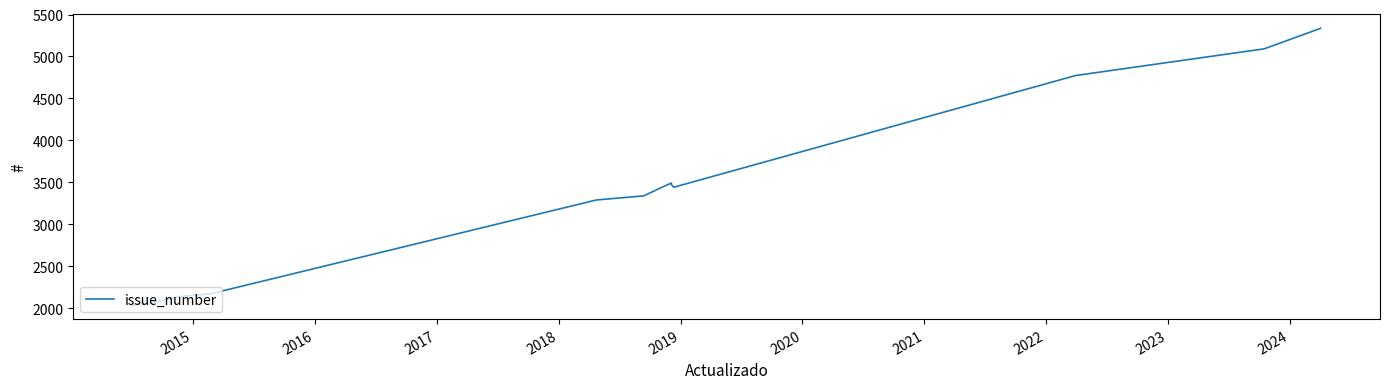

What is the average value?

3269